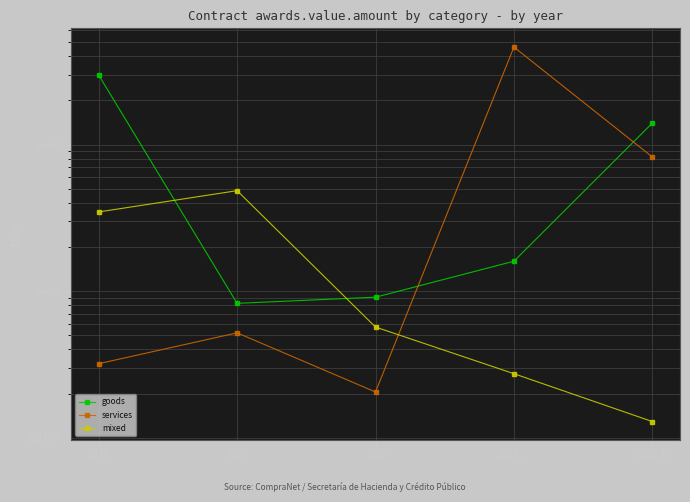

At how many categories does at least one series exceed 15229415?

2